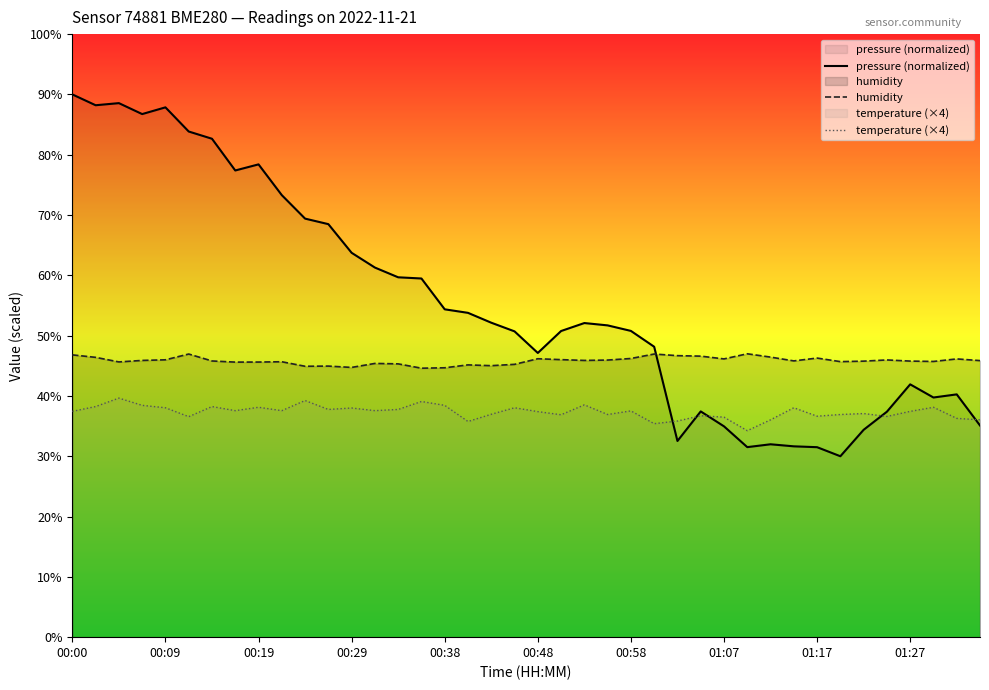

Reading left to right, list all the values displayed in this chart.

pressure (normalized): 90.0	88.2	88.6	86.7	87.9	83.8	82.6	77.4	78.4	73.3	69.4	68.5	63.7	61.3	59.7	59.5	54.4	53.8	52.1	50.7	47.1	50.8	52.1	51.7	50.8	48.2	32.5	37.4	35.0	31.5	32.0	31.6	31.5	30.0	34.4	37.4	41.9	39.7	40.3	35.1
humidity: 46.8	46.4	45.6	45.9	46.0	47.0	45.8	45.6	45.6	45.7	44.9	45.0	44.7	45.4	45.3	44.6	44.7	45.1	45.0	45.2	46.2	46.0	45.9	46.0	46.2	47.0	46.7	46.6	46.1	47.0	46.4	45.8	46.3	45.7	45.8	46.0	45.8	45.7	46.1	45.9
temperature (×4): 37.4	38.2	39.6	38.4	38.0	36.6	38.2	37.6	38.1	37.6	39.2	37.8	38.0	37.6	37.8	39.1	38.4	35.8	37.0	38.0	37.4	36.9	38.5	36.9	37.5	35.4	35.8	36.7	36.5	34.2	36.0	38.0	36.6	36.9	37.1	36.6	37.4	38.1	36.3	36.0